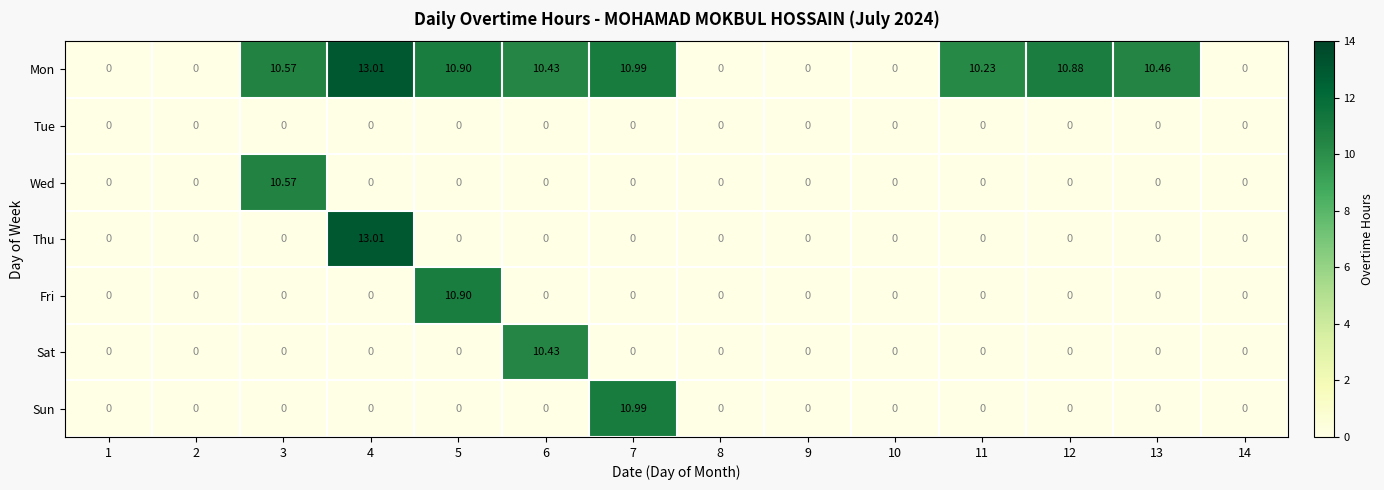

Between 2 and 12, which series saw the biggest shift?

Mon